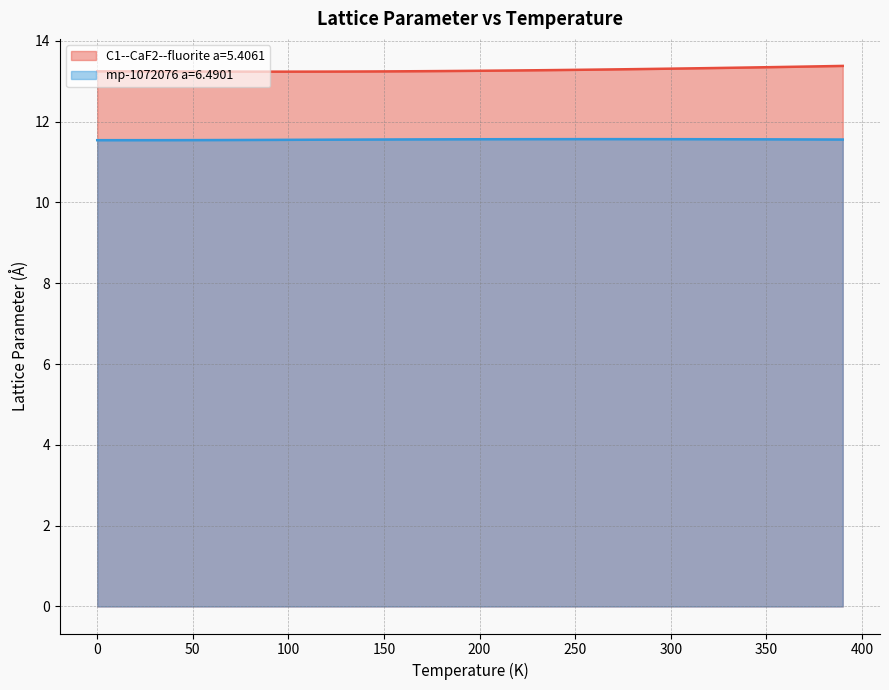

What is the total value across all series at 250?

24.8